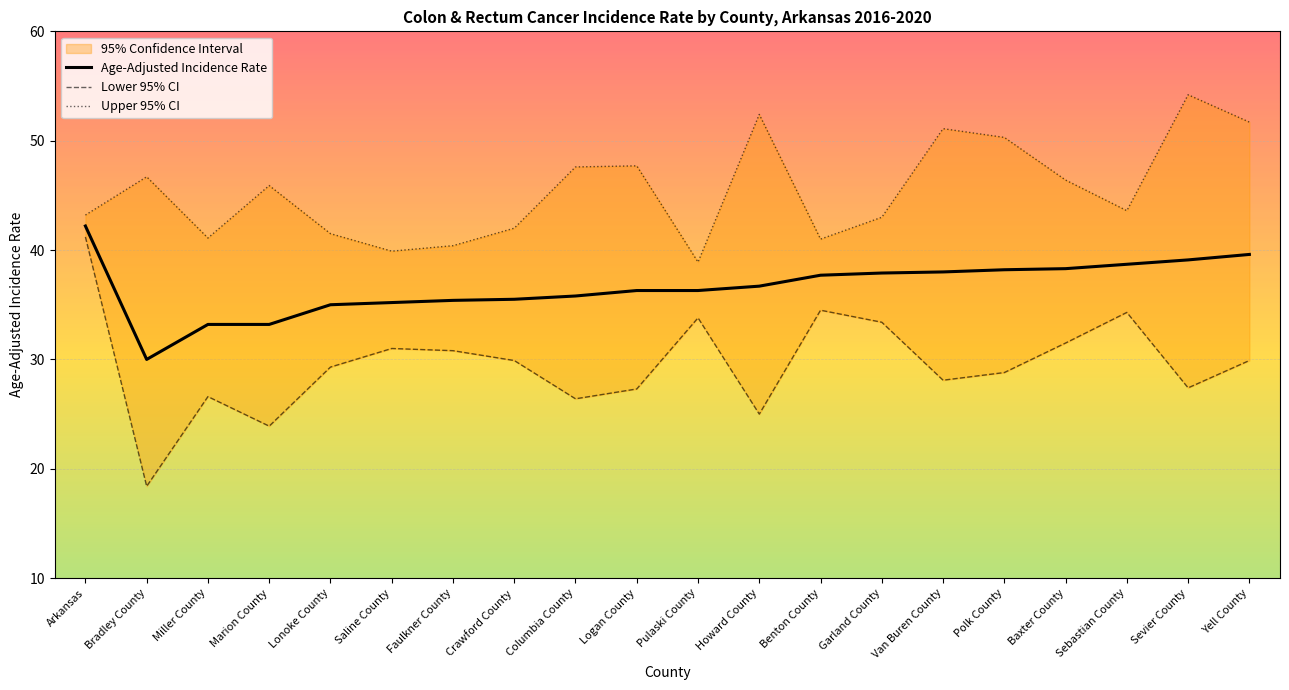

At how many categories does at least one series exceed 23?

20